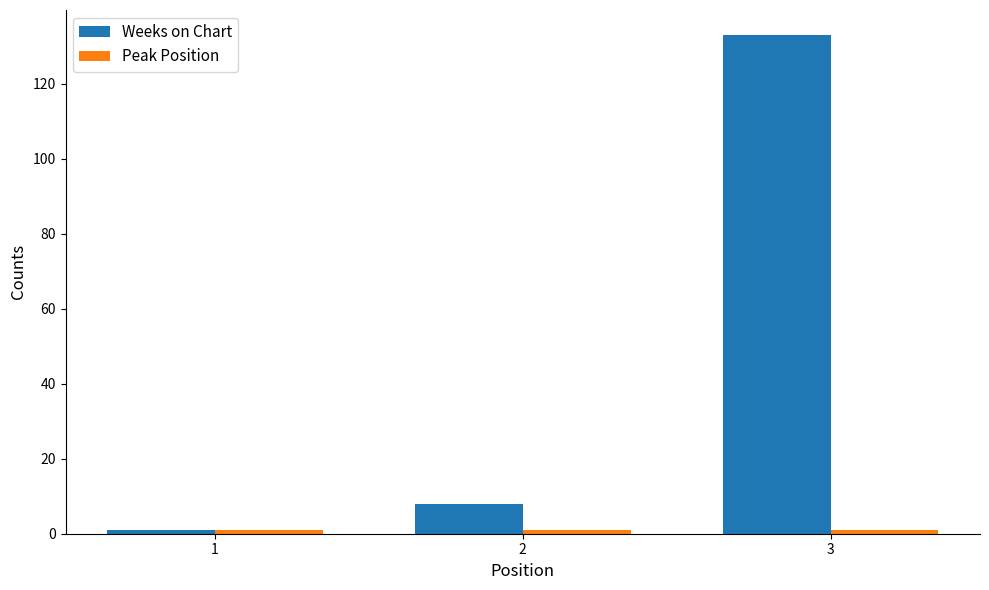

What is the maximum value for Weeks on Chart?

133